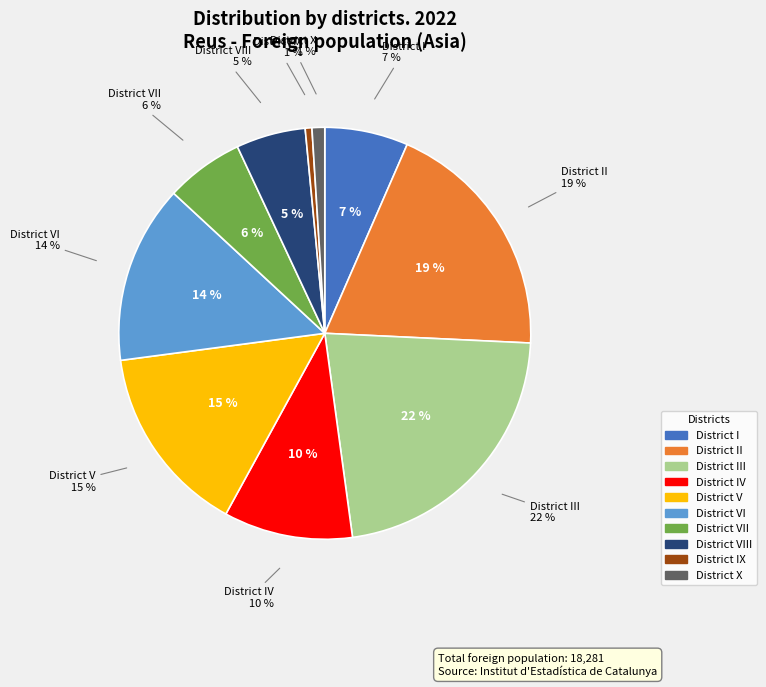

Rank the categories by value from lowest to highest.

District IX, District X, District VIII, District VII, District I, District IV, District VI, District V, District II, District III